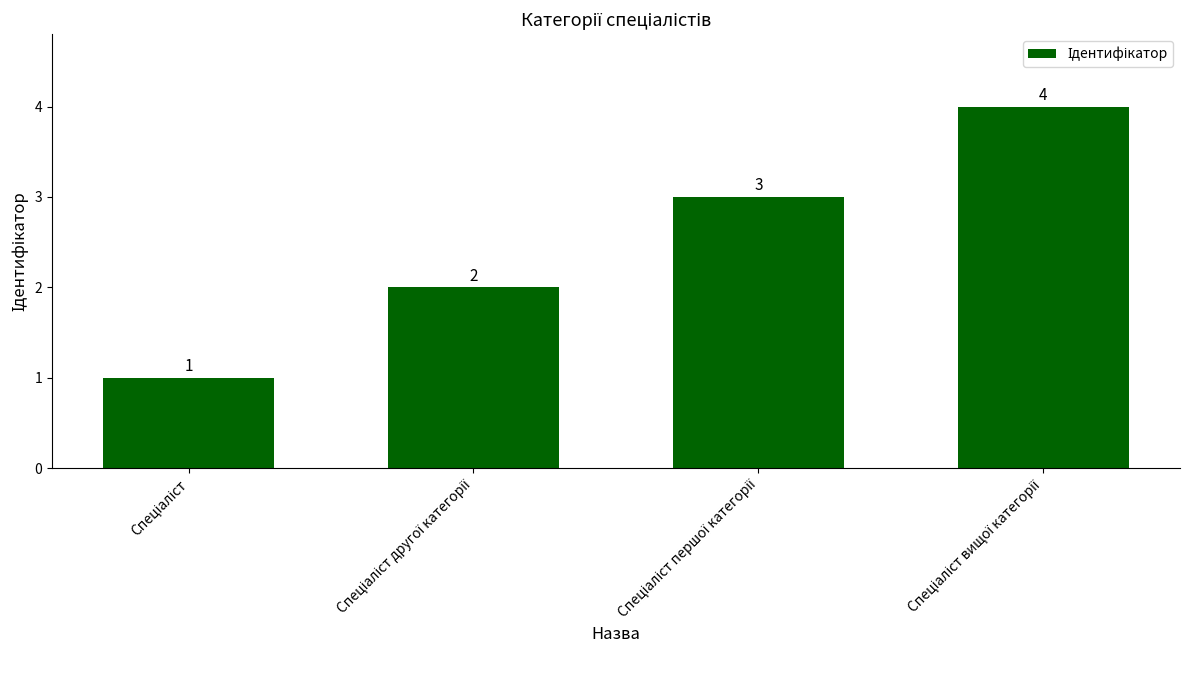

Are the bars grouped side by side (vs. stacked)?

No